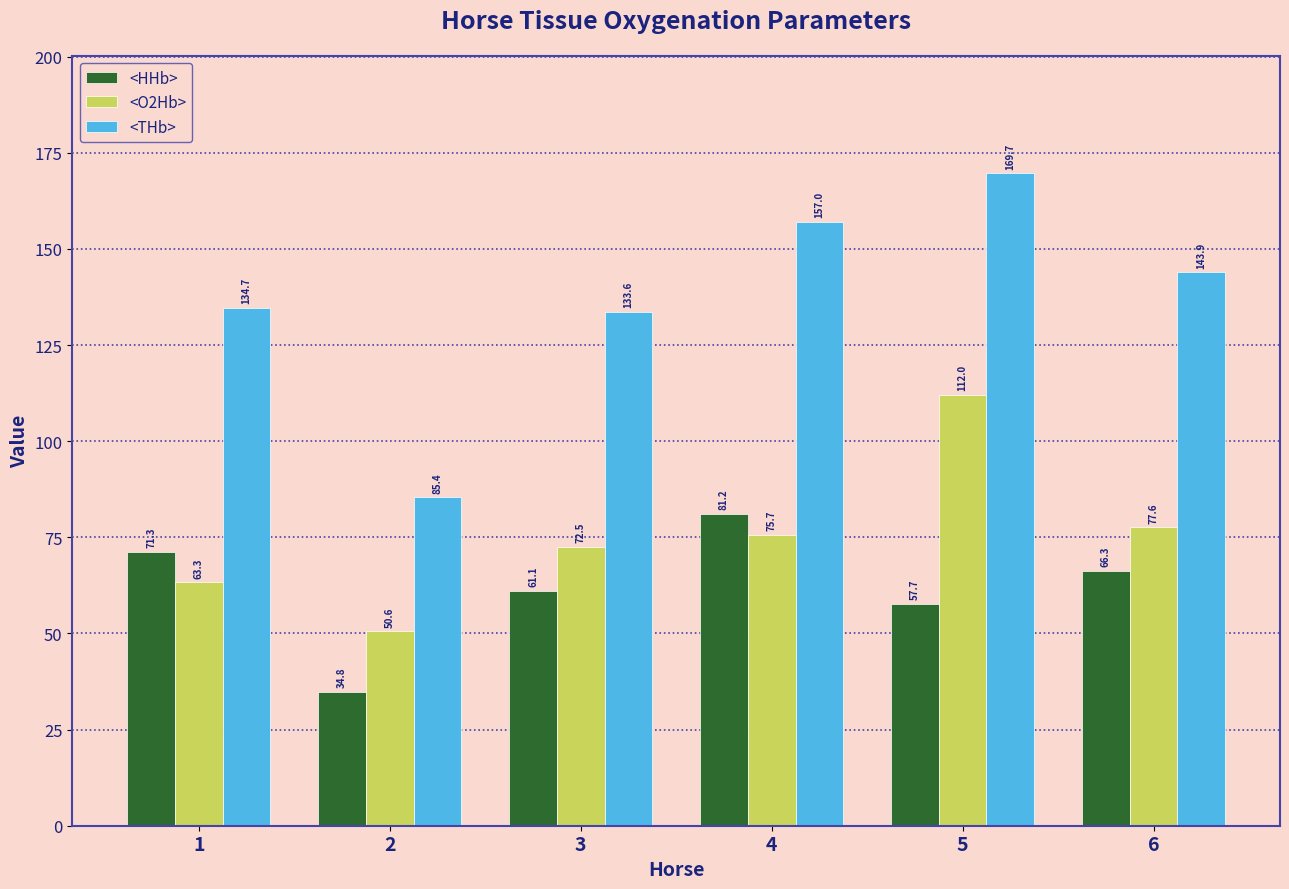

List the series in order of their peak value, lowest first.

<HHb>, <O2Hb>, <THb>